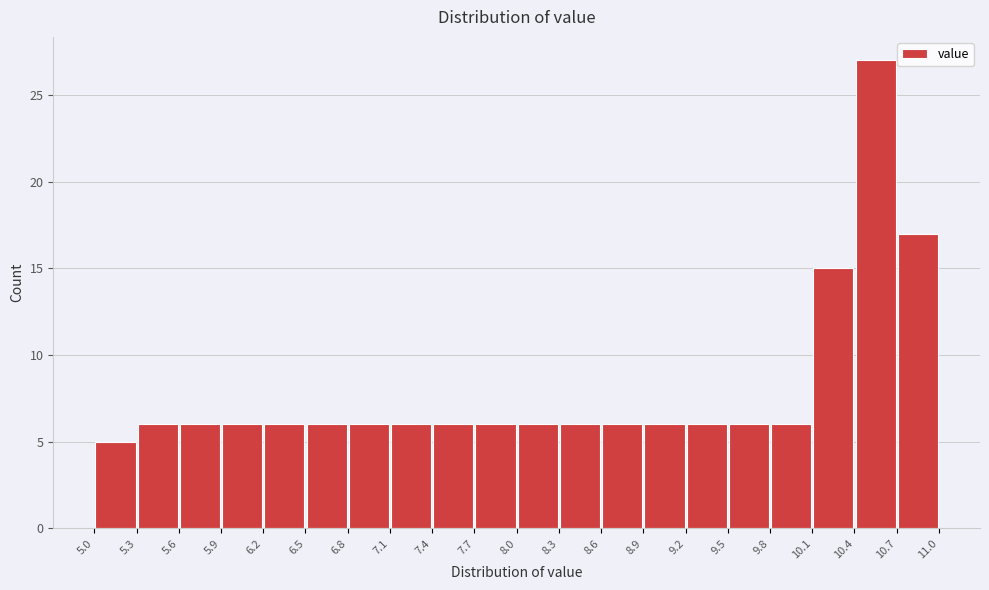

Reading left to right, transcribe this chart: for each bar, give the range it covers on the x-axis and its height. The values are not printed on the chart, so give them approximately, as read against the axis.

5.0 to 5.3: 5
5.3 to 5.6: 6
5.6 to 5.9: 6
5.9 to 6.2: 6
6.2 to 6.5: 6
6.5 to 6.8: 6
6.8 to 7.1: 6
7.1 to 7.4: 6
7.4 to 7.7: 6
7.7 to 8.0: 6
8.0 to 8.3: 6
8.3 to 8.6: 6
8.6 to 8.9: 6
8.9 to 9.2: 6
9.2 to 9.5: 6
9.5 to 9.8: 6
9.8 to 10.1: 6
10.1 to 10.4: 15
10.4 to 10.7: 27
10.7 to 11.0: 17